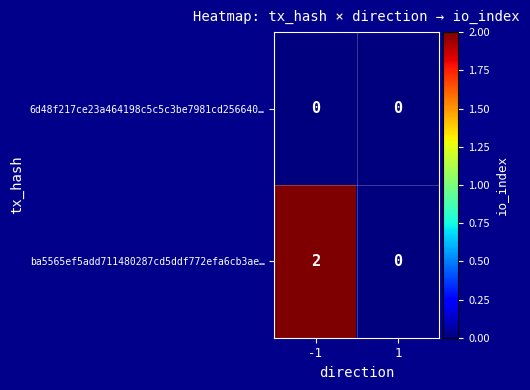

Which series has the widest spread of values?

ba5565ef5add711480287cd5ddf772efa6cb3ae…